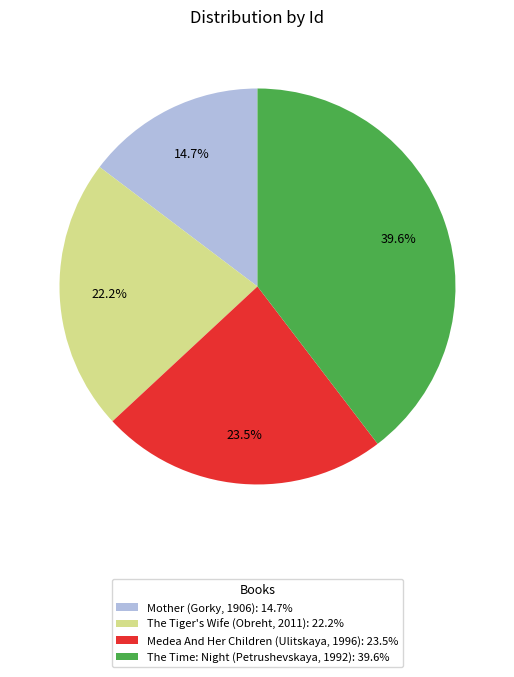

The The Time: Night (Petrushevskaya, 1992) slice represents 51% of the pie. True or false?

False